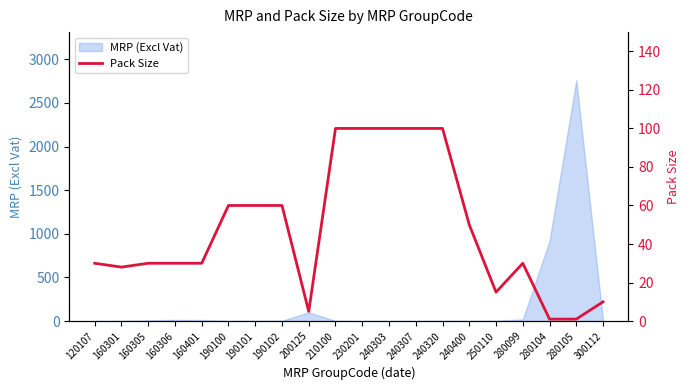

What is the ratio of the value at 240307 to the value at 240320?

1.0